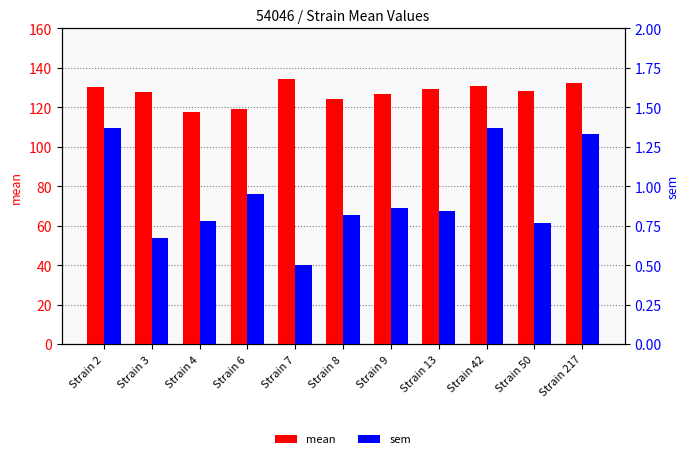

What is the approximate value of mean at Strain 42?

130.6